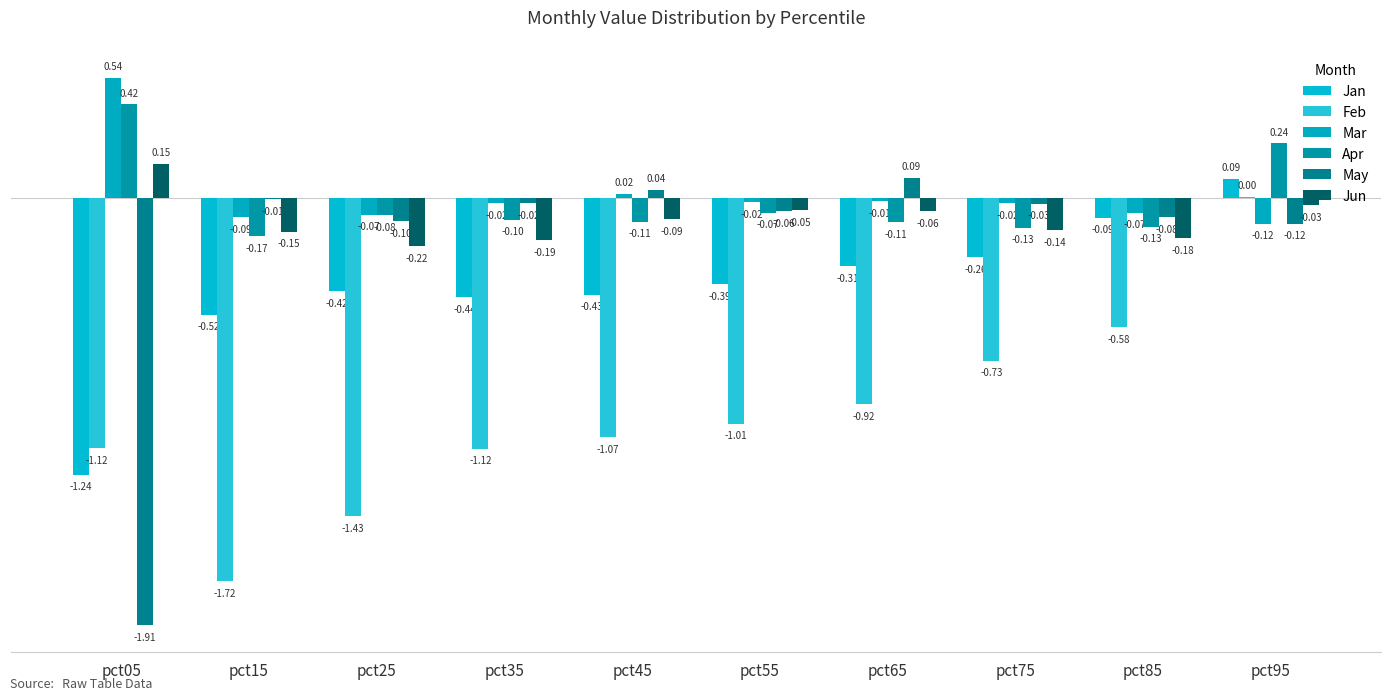

How many groups of bars are there?

10